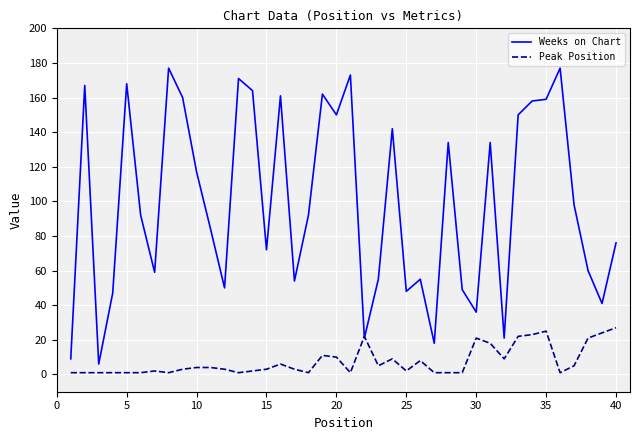

Rank the series by their maximum value, from highest to lowest.

Weeks on Chart, Peak Position